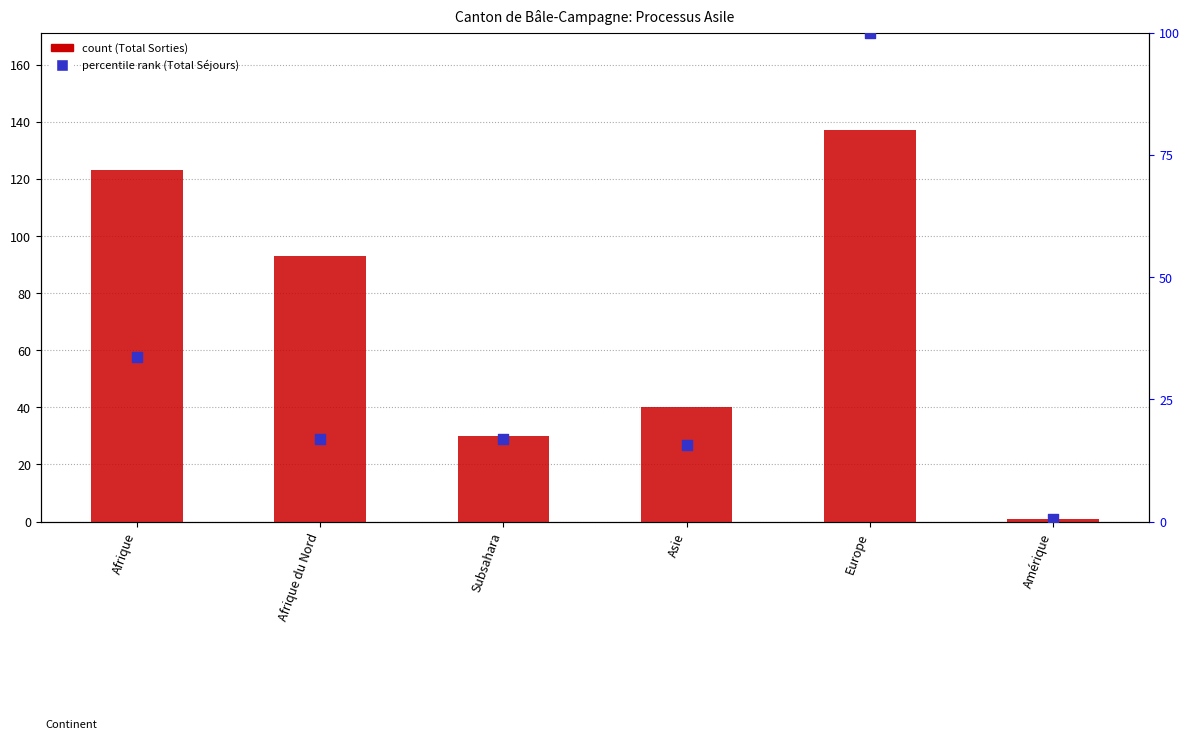

Which series has the widest spread of Y values?

col_9 (Total Sorties)